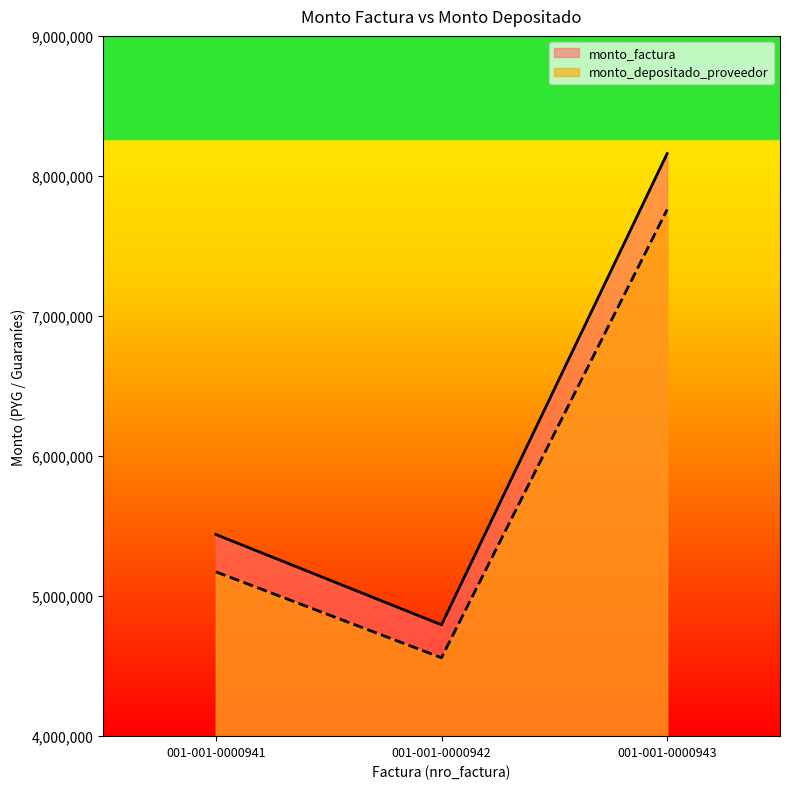

Which has a higher value, 001-001-0000942 or 001-001-0000941?

001-001-0000941